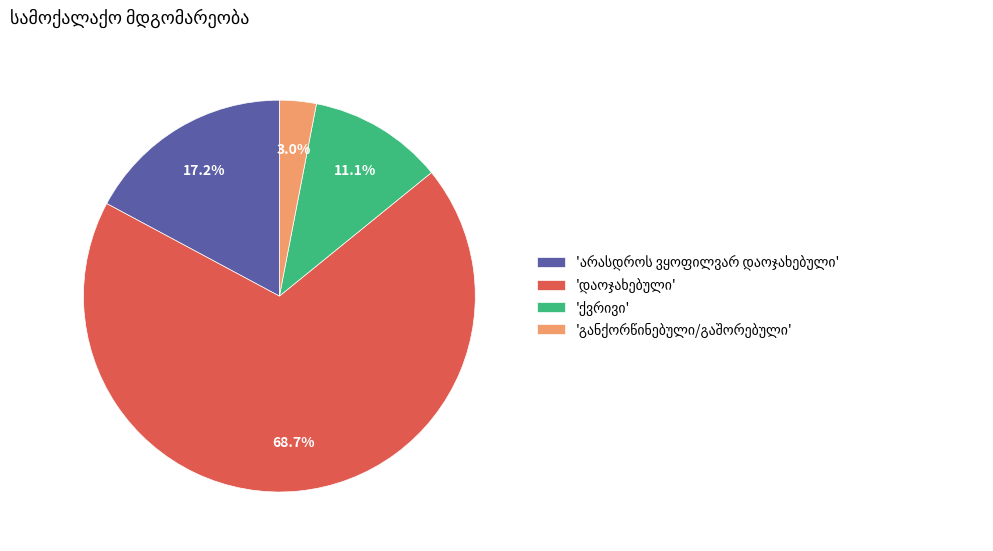

Is there a majority slice in this chart?

Yes